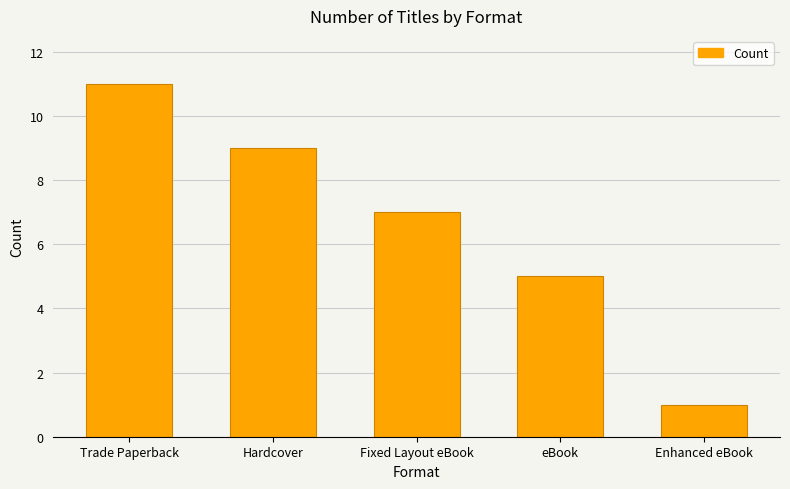

What is the sum of all values?

33